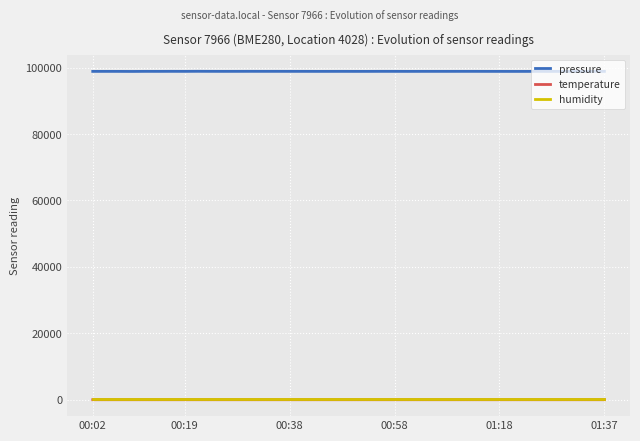

What is the greatest value displayed?

98896.7